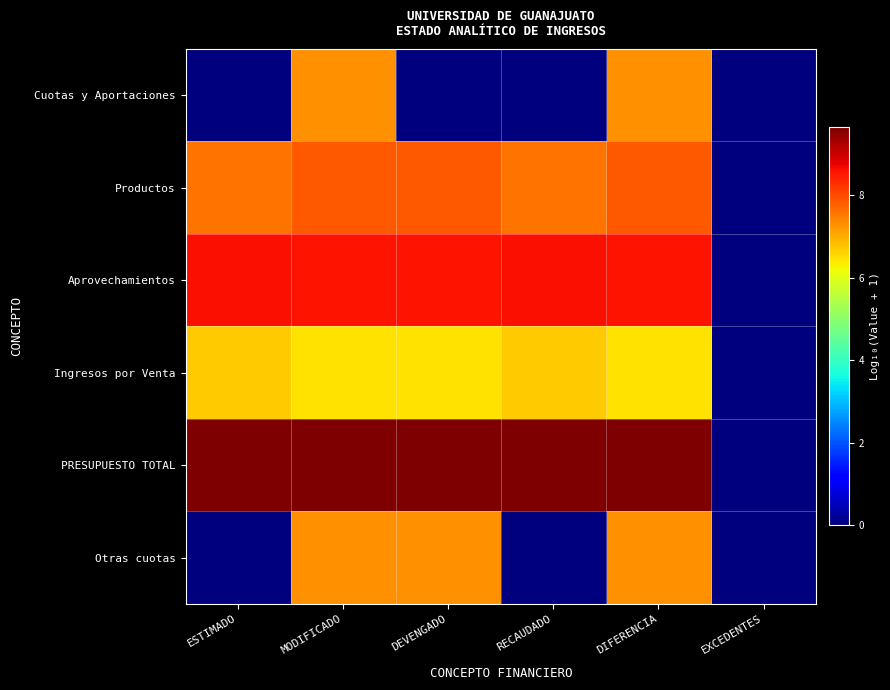

At which category is the sum across all series the highest?

MODIFICADO